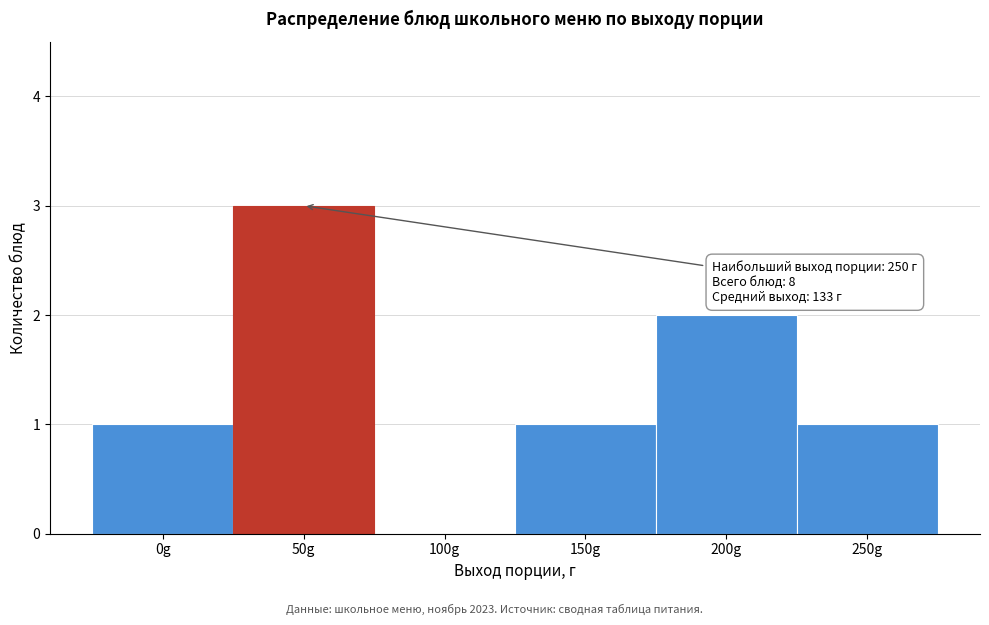

Reading right to left, extract all data points from this chart.

250g=1	200g=2	150g=1	100g=0	50g=3	0g=1